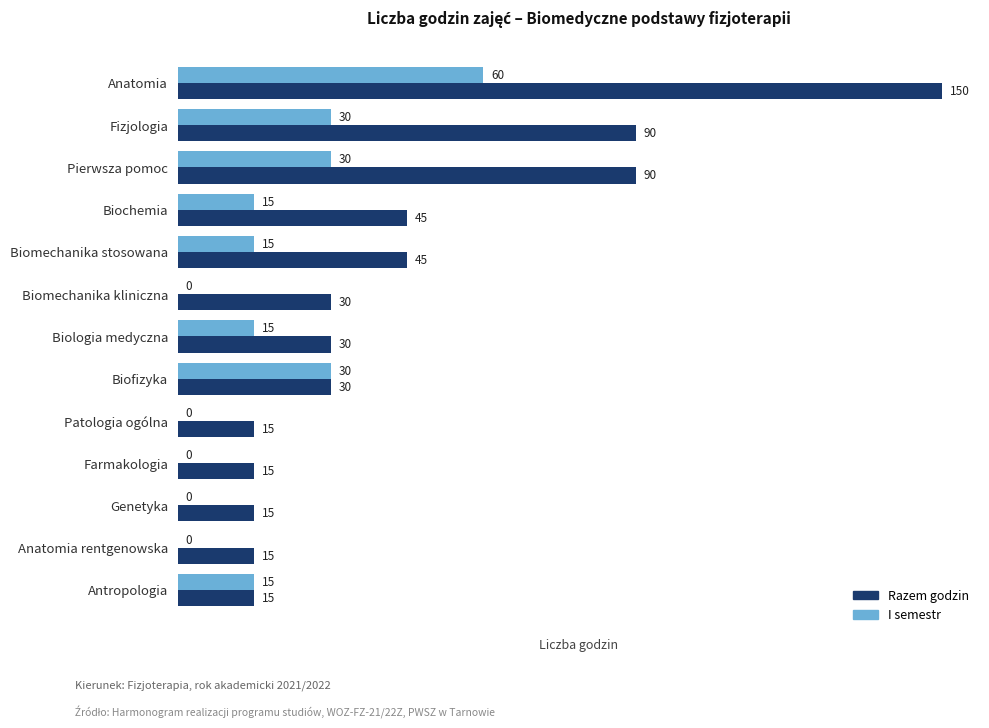

Which label corresponds to the largest value in the chart?

Anatomia